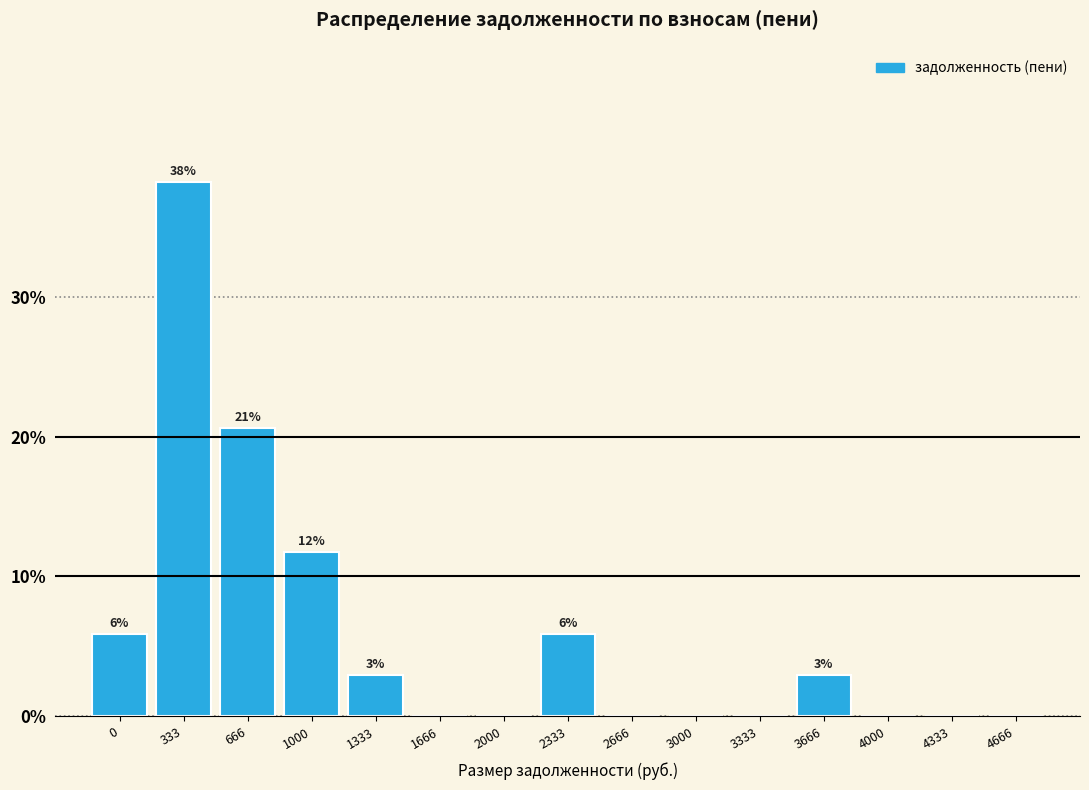

Reading left to right, what are all the values shown in this chart?

0=5.9	333=38.2	666=20.6	1000=11.8	1333=2.9	1666=0.0	2000=0.0	2333=5.9	2666=0.0	3000=0.0	3333=0.0	3666=2.9	4000=0.0	4333=0.0	4666=0.0